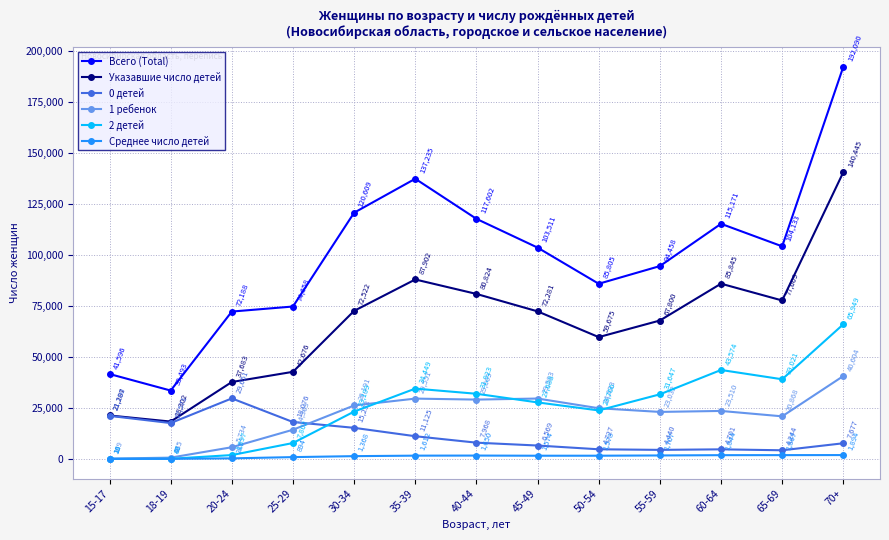

The value of 2 детей at 45-49 is 27688. True or false?

True